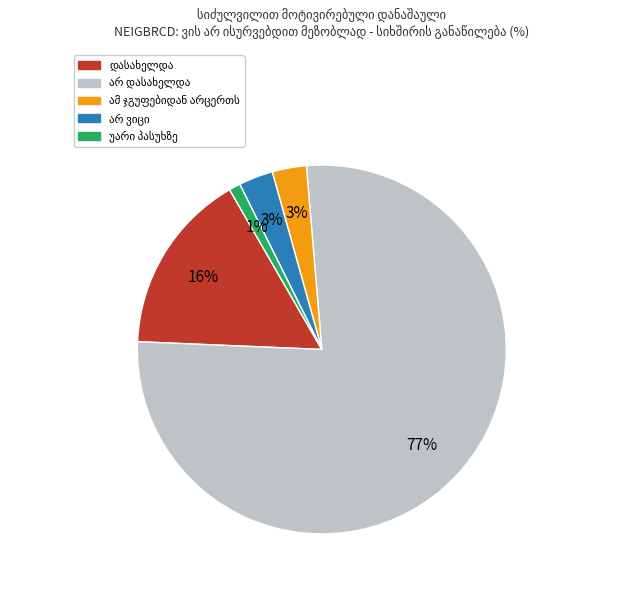

To the nearest percent, what is the average slice percentage?

20%